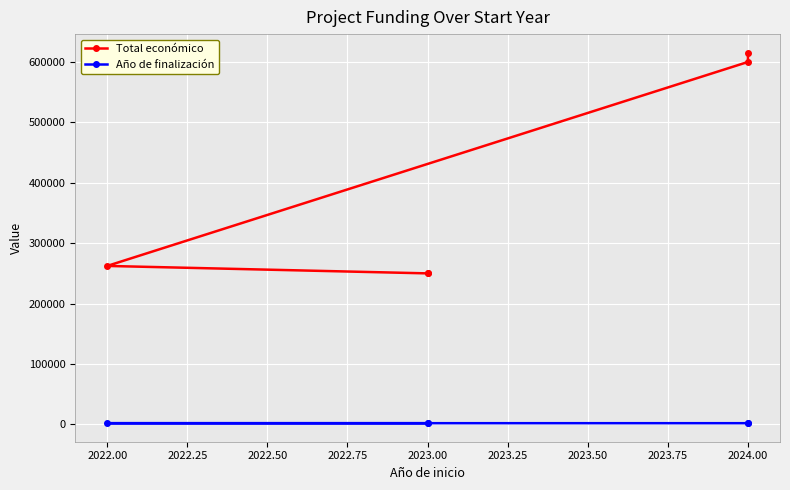

Rank the series by their maximum value, from highest to lowest.

Total económico, Año de finalización